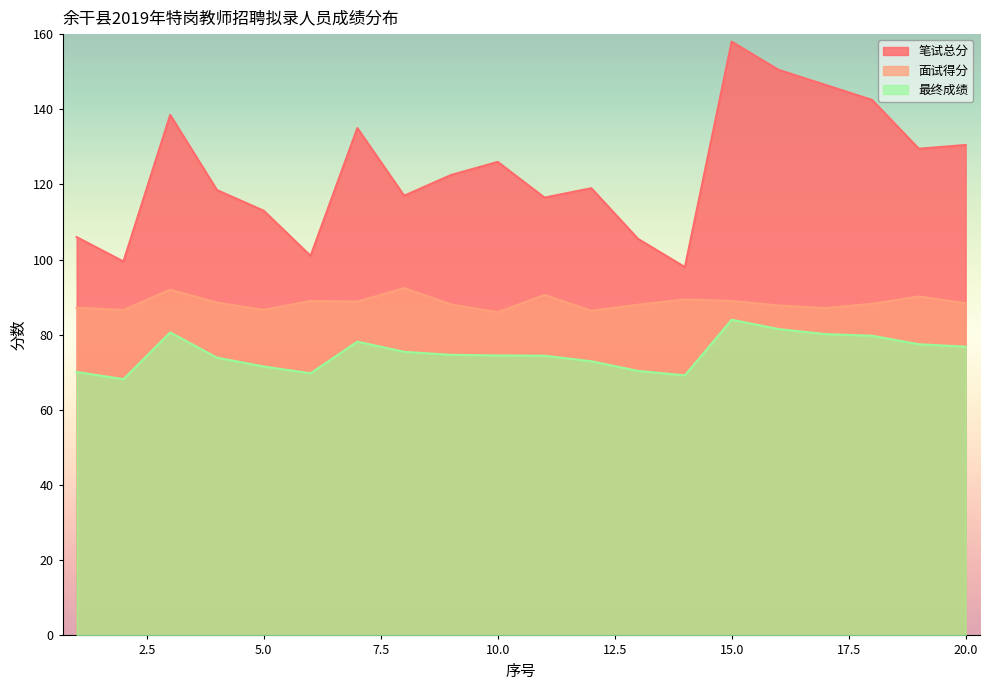

At which category does 最终成绩 reach its first local valley?

2